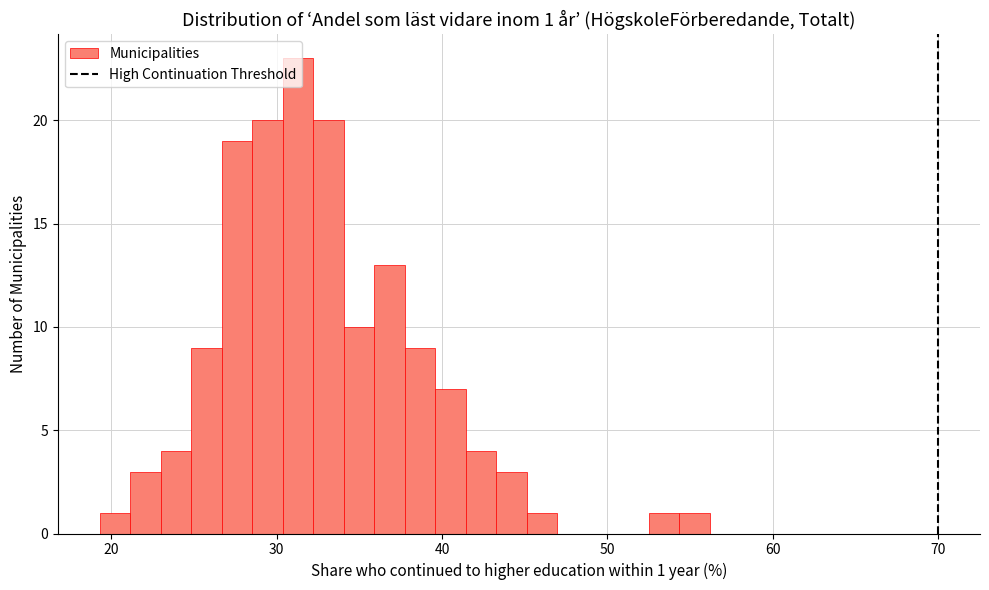

Around what value on the x-axis is the tallest bar? Give the approximate position of its centre, as read against the axis.

31